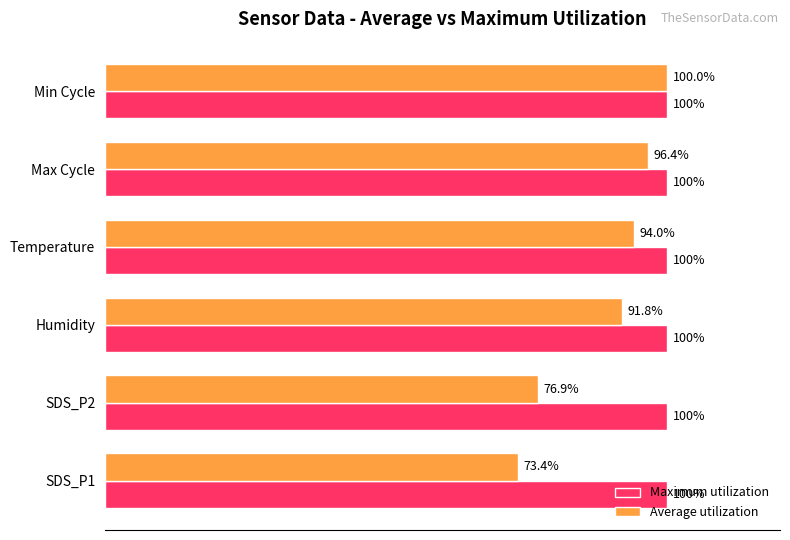

Which category has the lowest value across all series?

SDS_P1